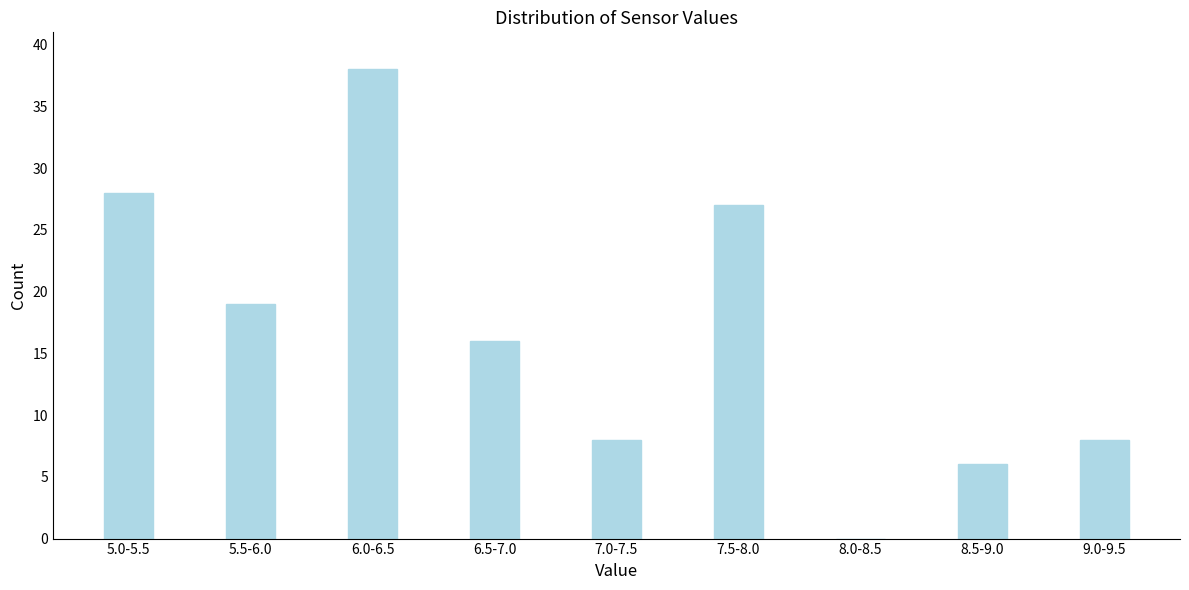

Reading left to right, extract all data points from this chart.

5.0-5.5=28	5.5-6.0=19	6.0-6.5=38	6.5-7.0=16	7.0-7.5=8	7.5-8.0=27	8.0-8.5=0	8.5-9.0=6	9.0-9.5=8